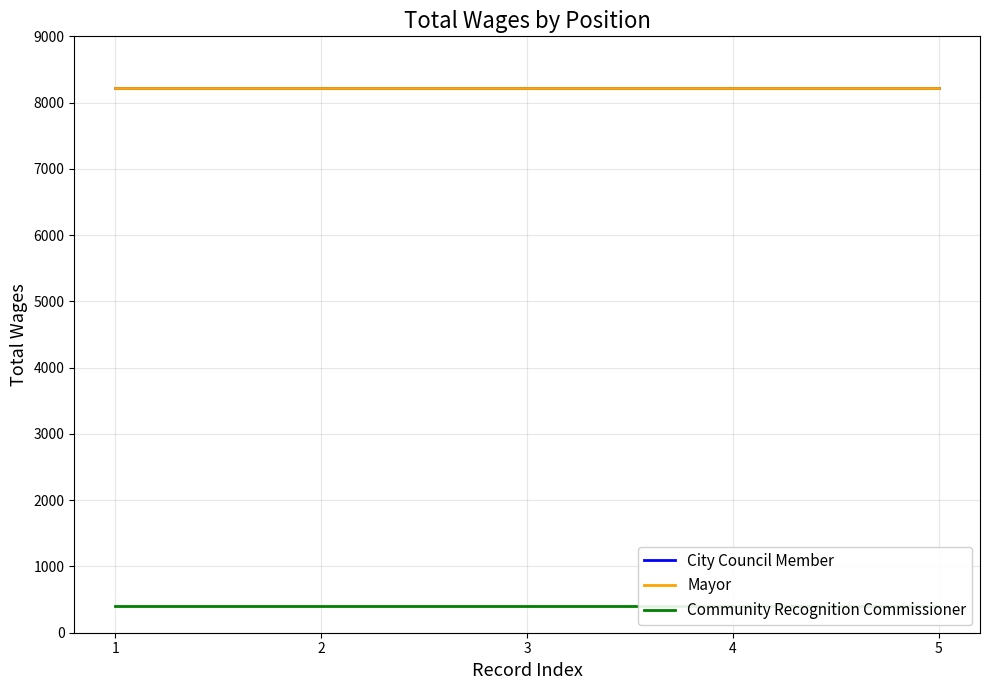

What are all the series names shown in the legend?

City Council Member, Mayor, Community Recognition Commissioner